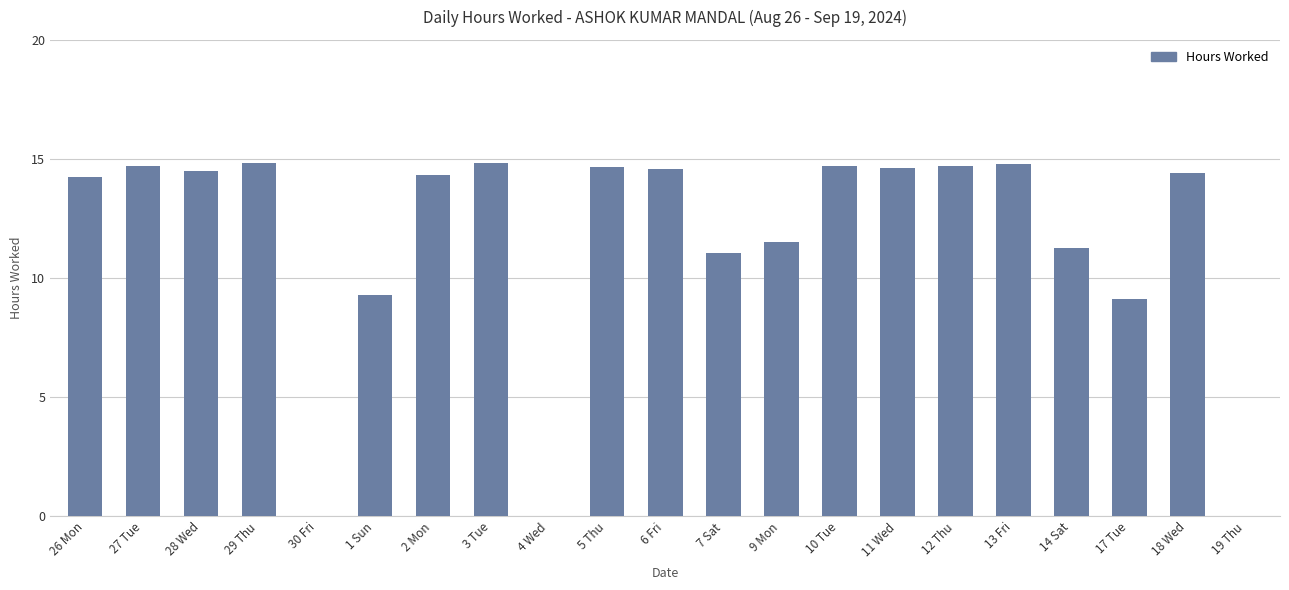

What is the sum of all values?

242.1